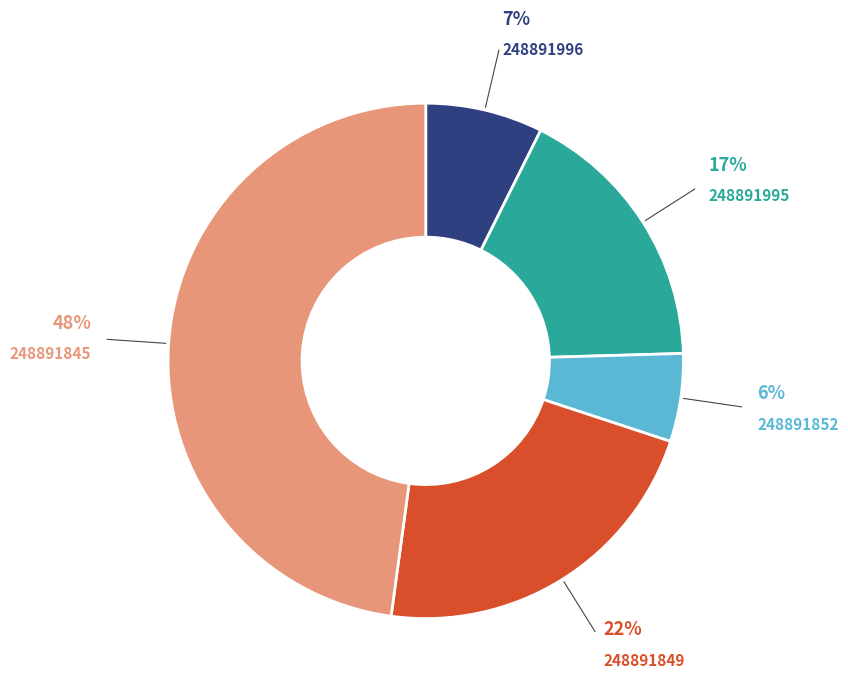

Rank the categories by value from highest to lowest.

248891845, 248891849, 248891995, 248891996, 248891852